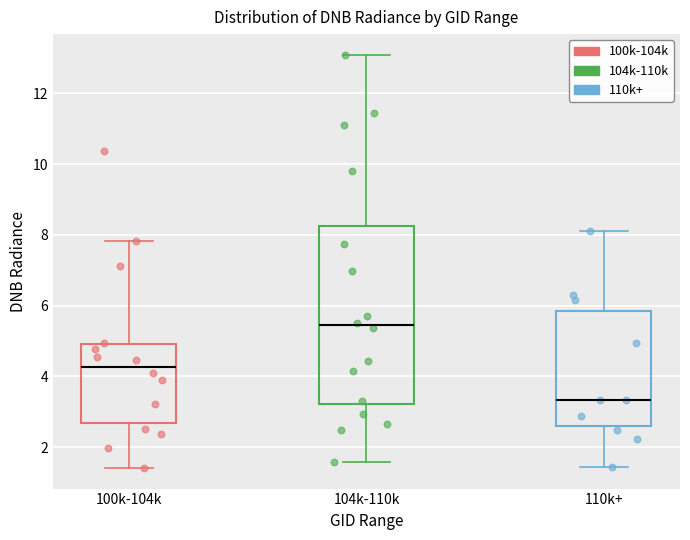

Which series has the widest spread of Y values?

104k-110k